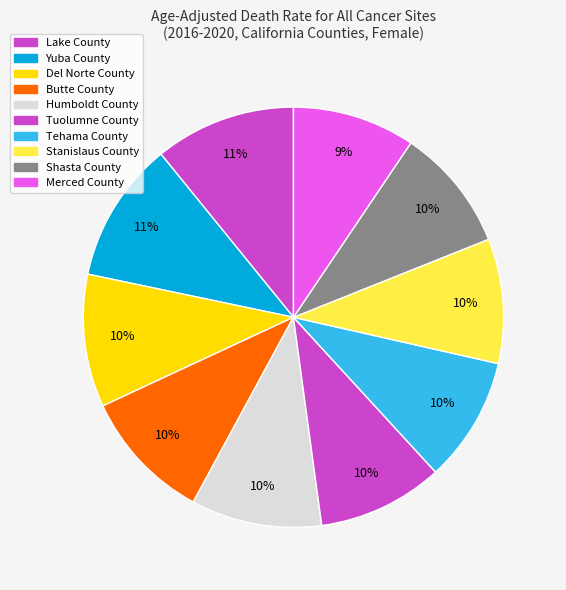

Count the number of slices in the pie.

10